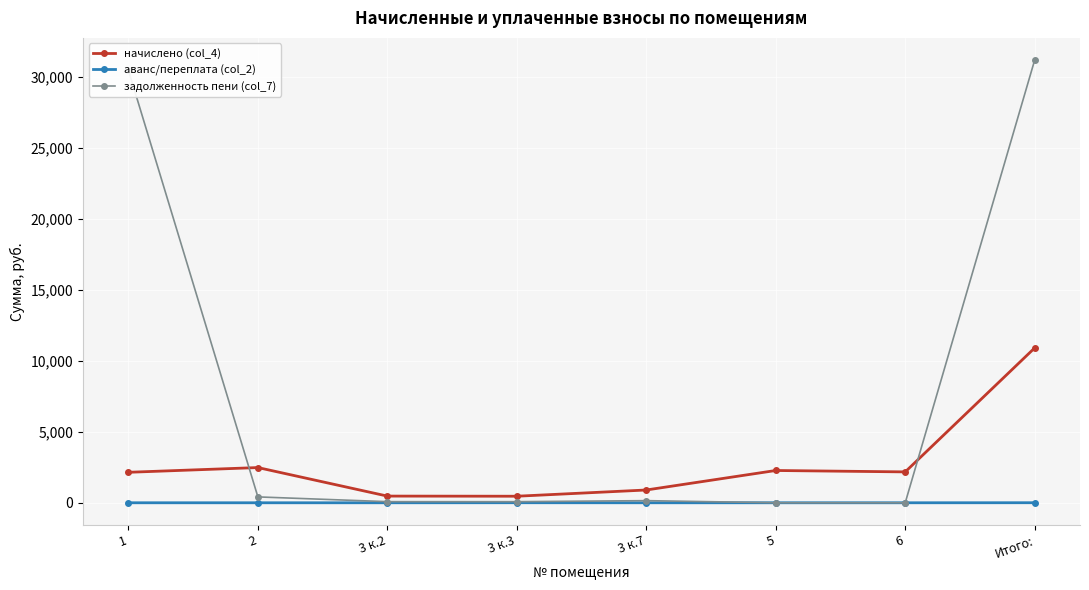

Which series has the largest total across all categories?

задолженность пени (col_7)